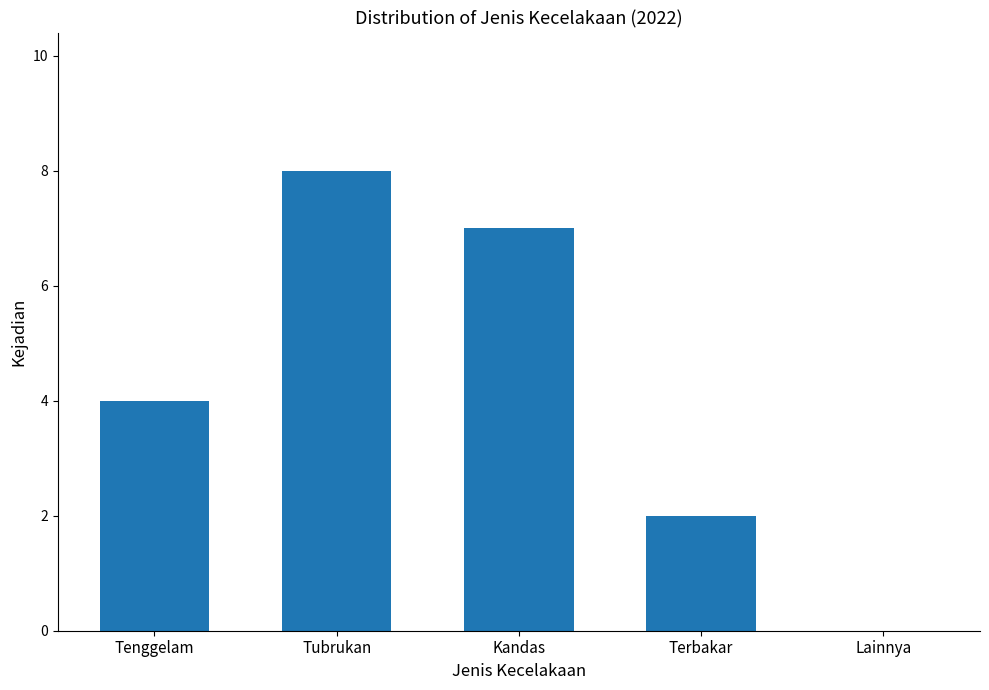

What is the greatest value displayed?

8